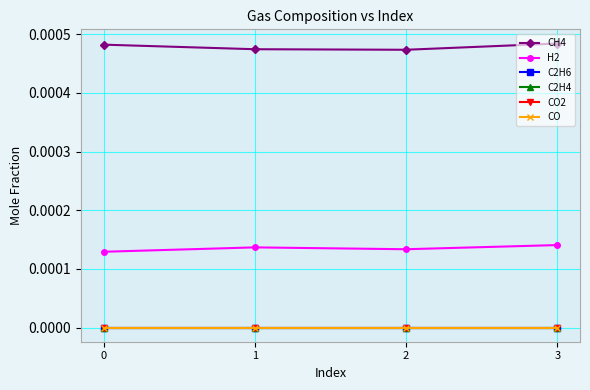

Rank the series at 1 from highest to lowest value.

CH4, H2, C2H6, C2H4, CO2, CO